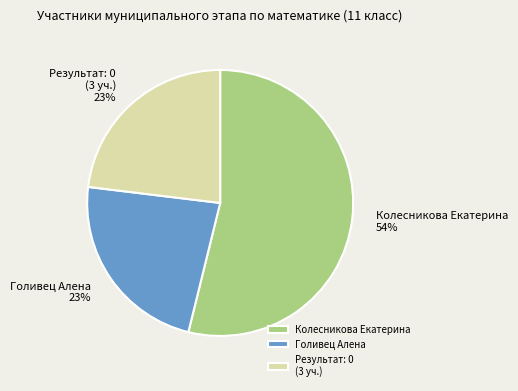

Which category has the biggest portion of the pie?

Колесникова Екатерина